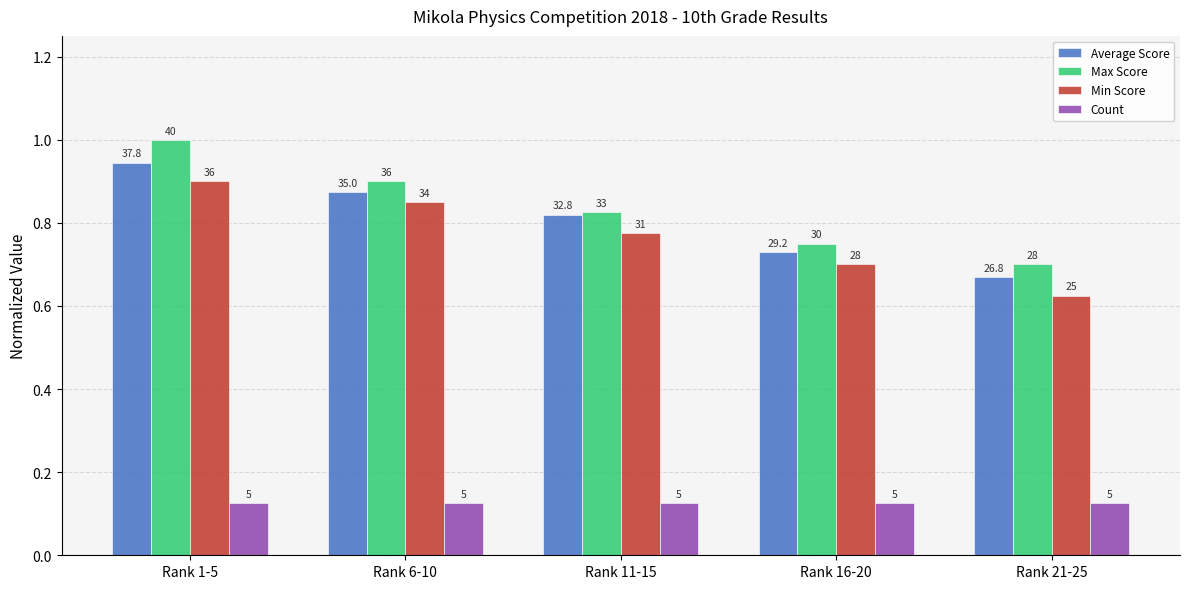

Which label corresponds to the largest value in the chart?

Rank 1-5